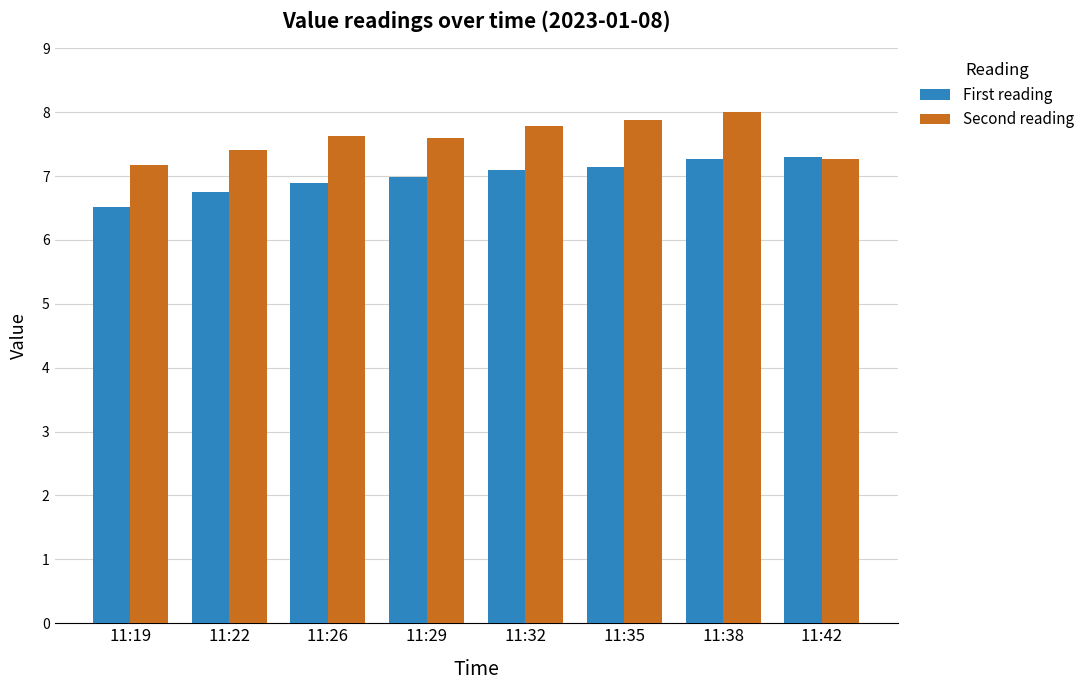

Which series changed the most between 11:19 and 11:42?

First reading